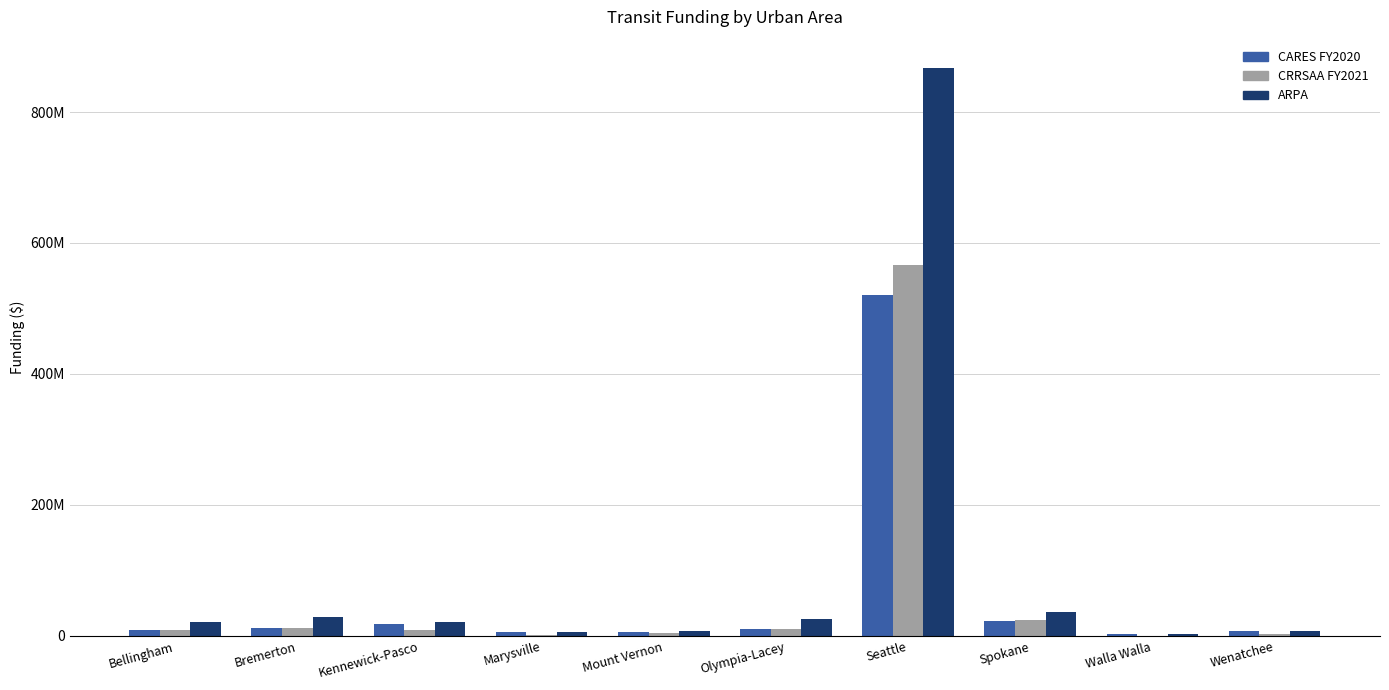

What is the average value of the CRRSAA FY2021 series?

63956280